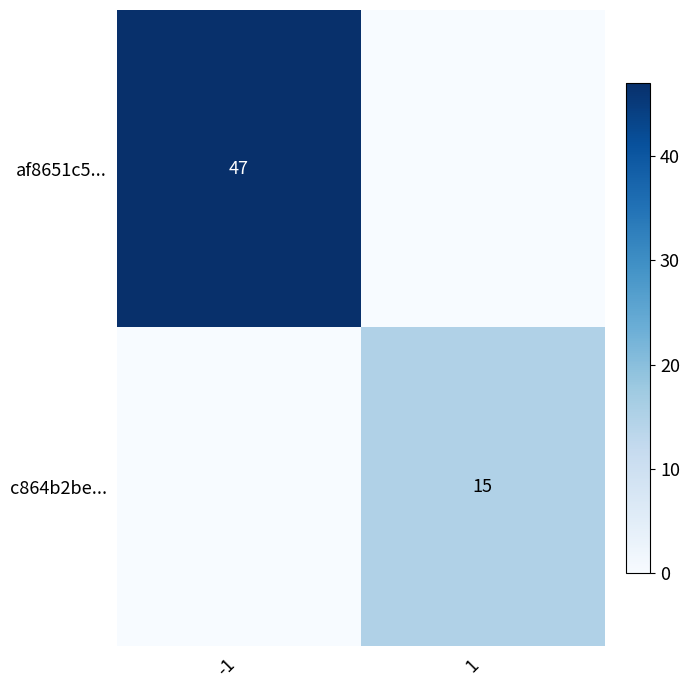

The c864b2be... series shows 10 at 1. True or false?

False